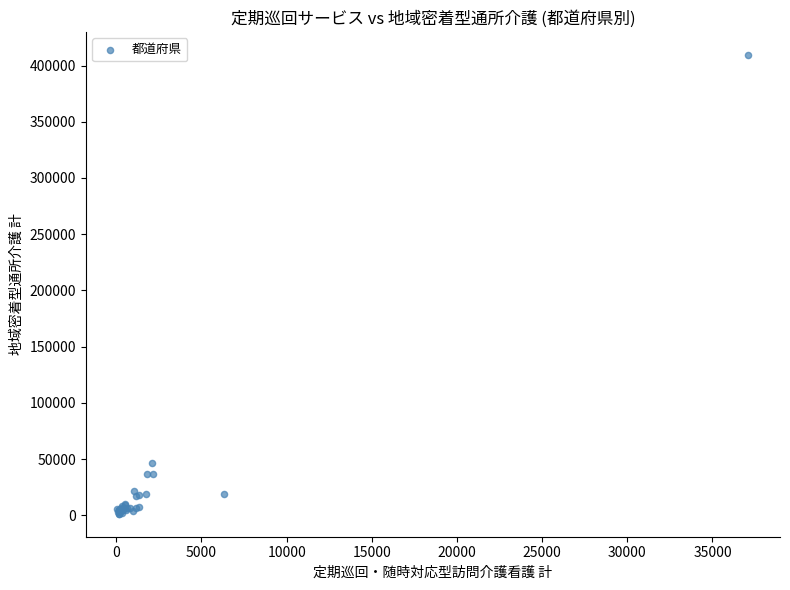

What Y value in the scatter plot is closest to 205392?

46671